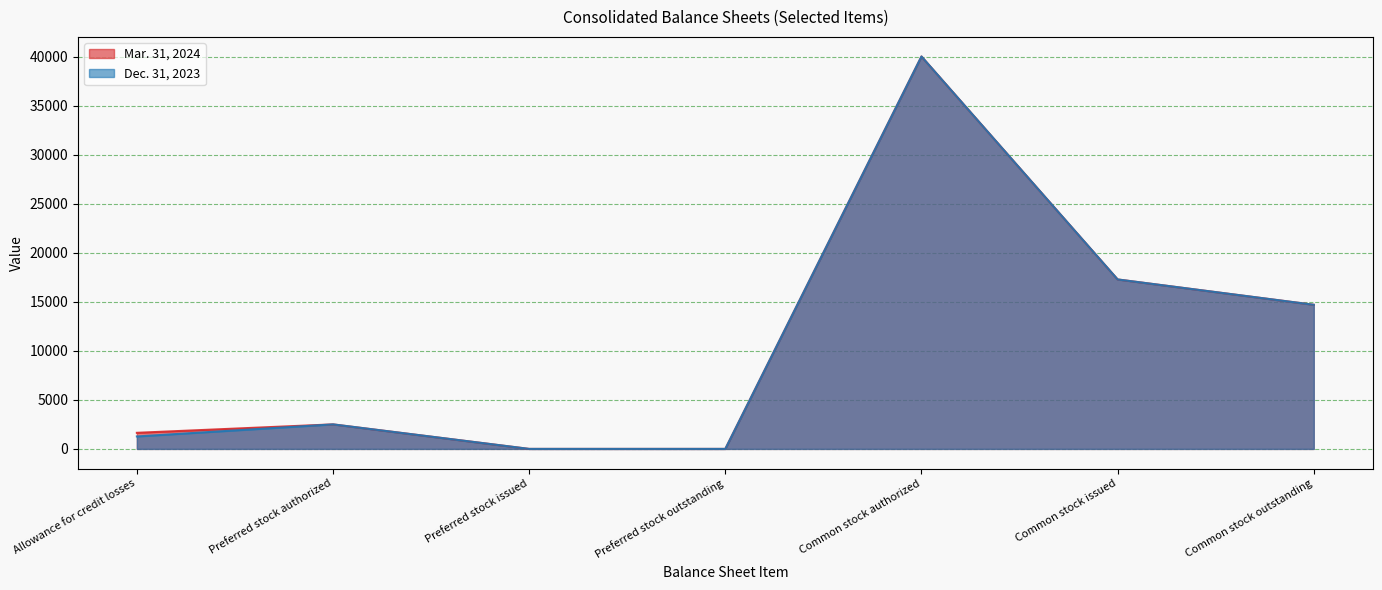

What is the difference between the second highest and second lowest values in the Mar. 31, 2024 series?

17274